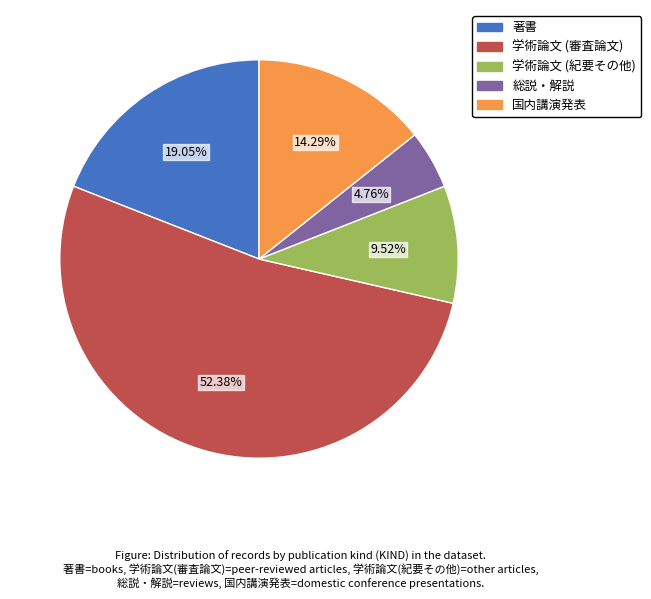

Which has a higher value, 著書 or 学術論文 (紀要その他)?

著書